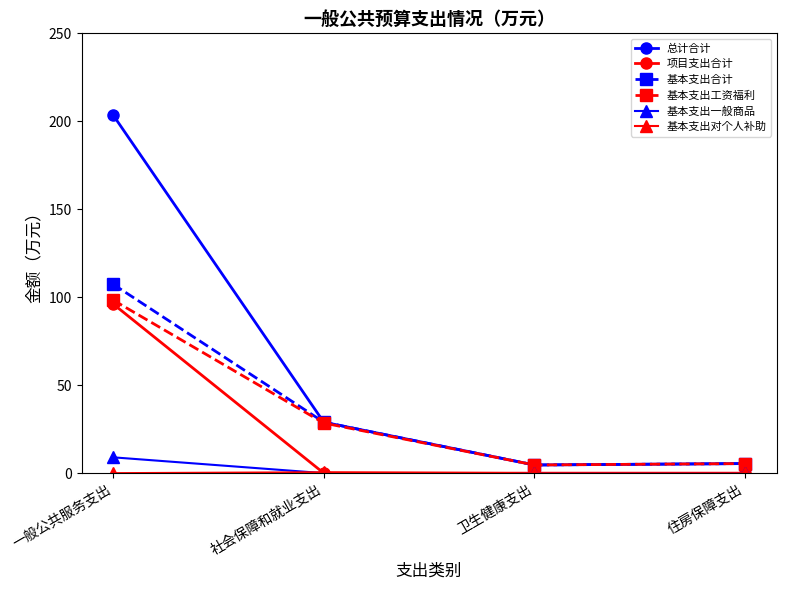

The value of 总计合计 at 住房保障支出 is 5.5. True or false?

True